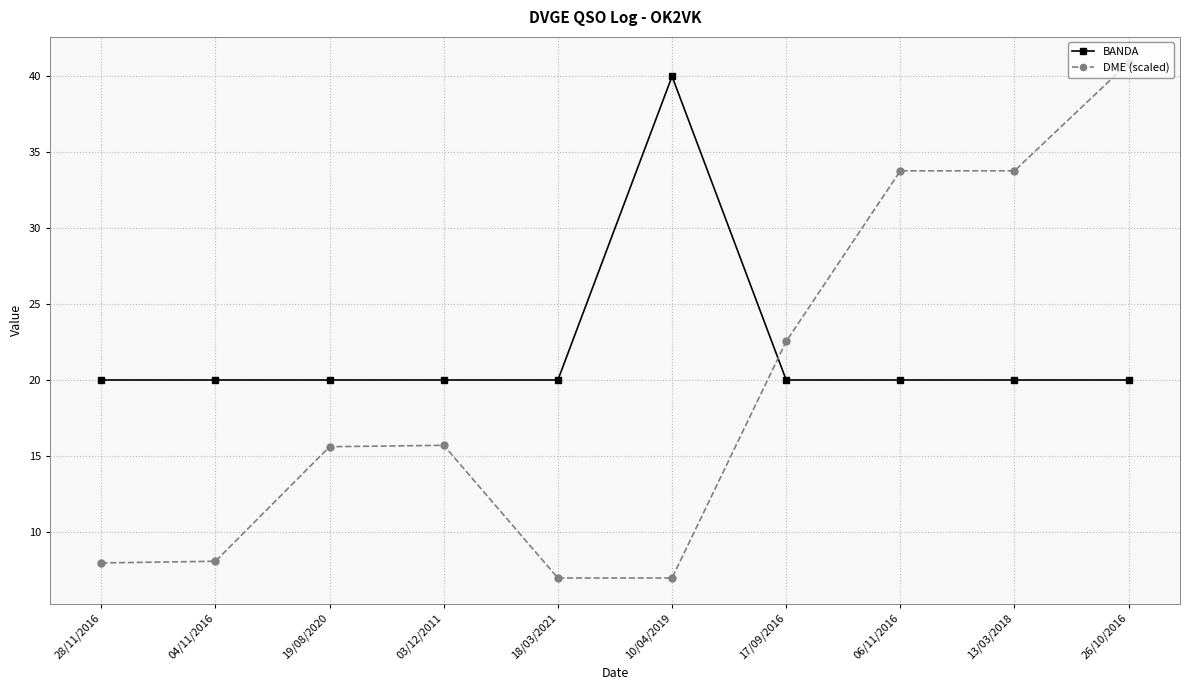

How many intersections are there between BANDA and DME (scaled)?

1